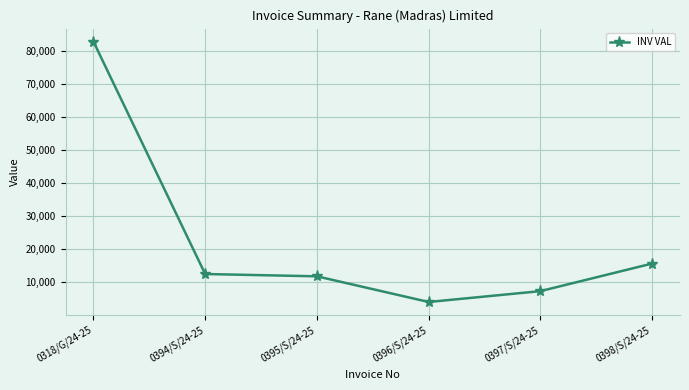

Rank the categories by value from highest to lowest.

0318/G/24-25, 0398/S/24-25, 0394/S/24-25, 0395/S/24-25, 0397/S/24-25, 0396/S/24-25